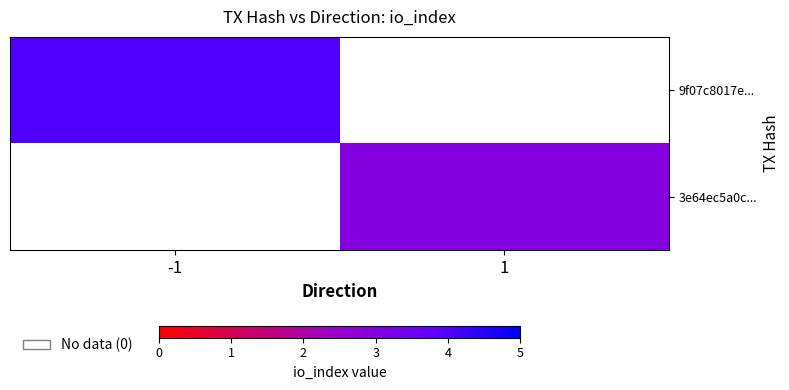

Which category has the lowest value across all series?

1